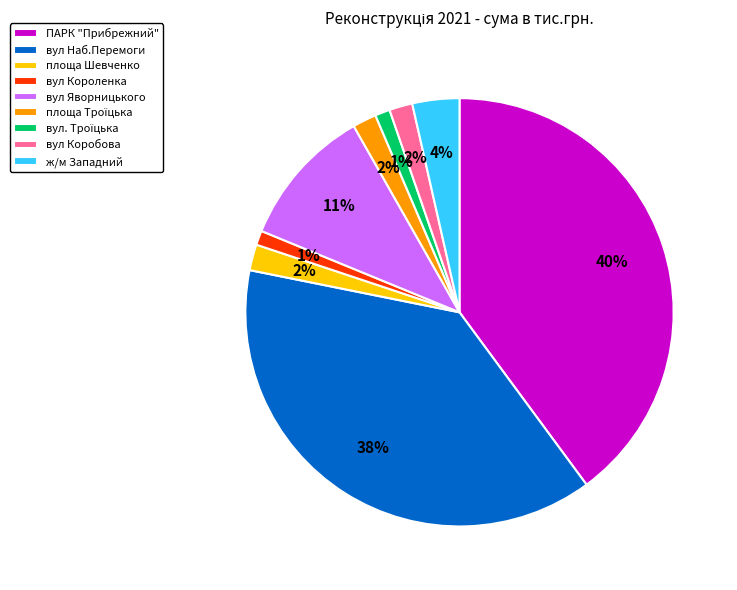

Count the number of slices in the pie.

9